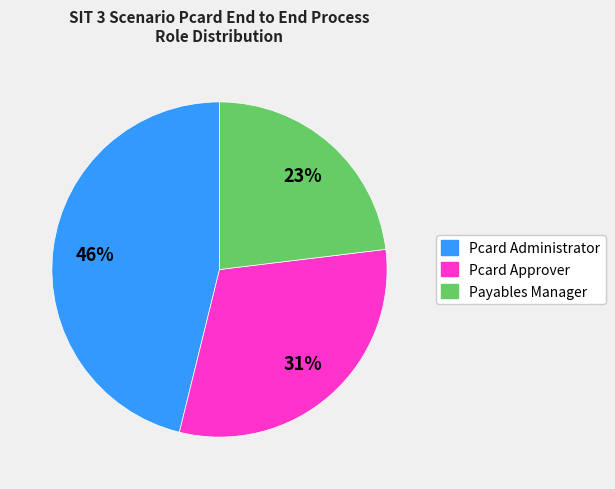

Which has a higher value, Pcard Approver or Payables Manager?

Pcard Approver